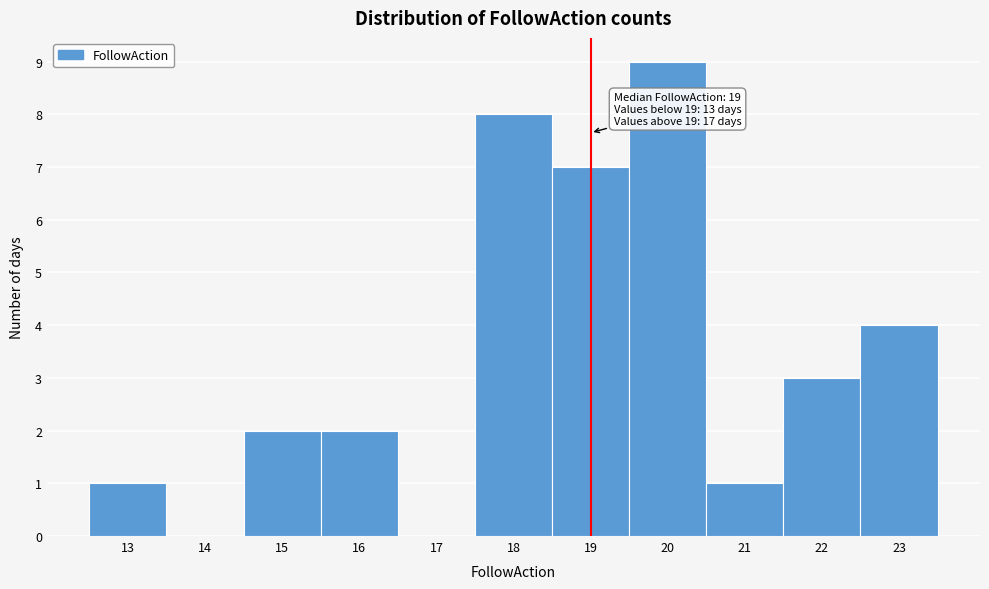

Which range on the x-axis has the tallest bar?

19.5 to 20.5